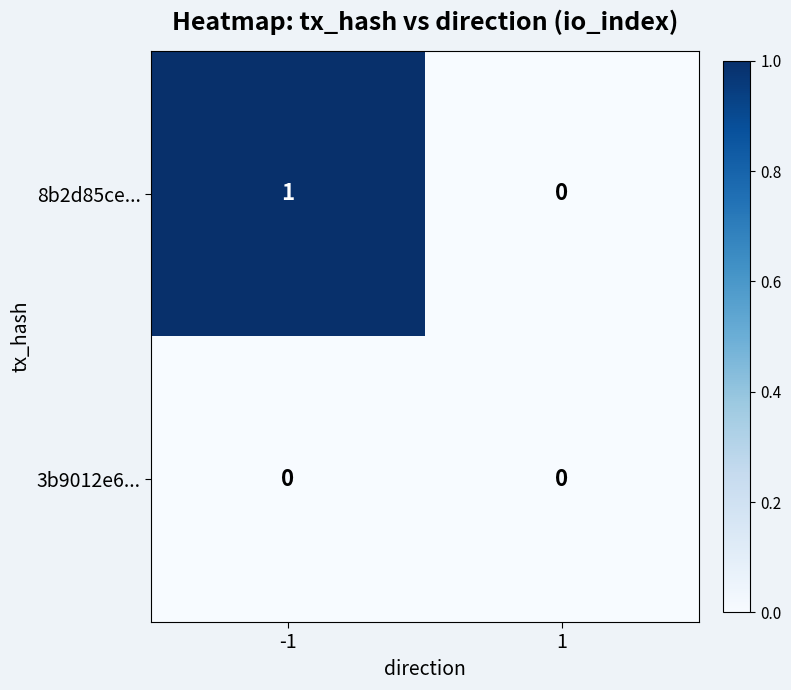

At -1, list the series in order from smallest to largest.

3b9012e6..., 8b2d85ce...